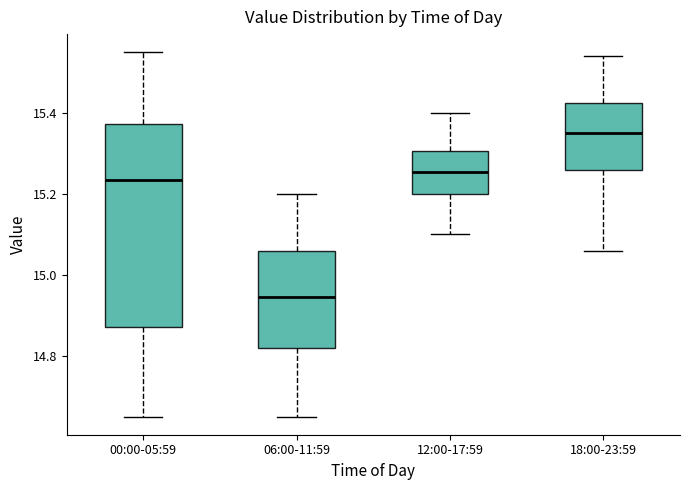

Reading left to right, read every box against the y-axis: the position of its median line, the range the box covers, and the ends of its whiskers. The values are not printed on the chart, so give them approximately, as read against the axis.

00:00-05:59: median 15.24, box 14.88 to 15.38, whiskers 14.66 to 15.56
06:00-11:59: median 14.94, box 14.82 to 15.06, whiskers 14.66 to 15.20
12:00-17:59: median 15.26, box 15.20 to 15.30, whiskers 15.10 to 15.40
18:00-23:59: median 15.36, box 15.26 to 15.42, whiskers 15.06 to 15.54